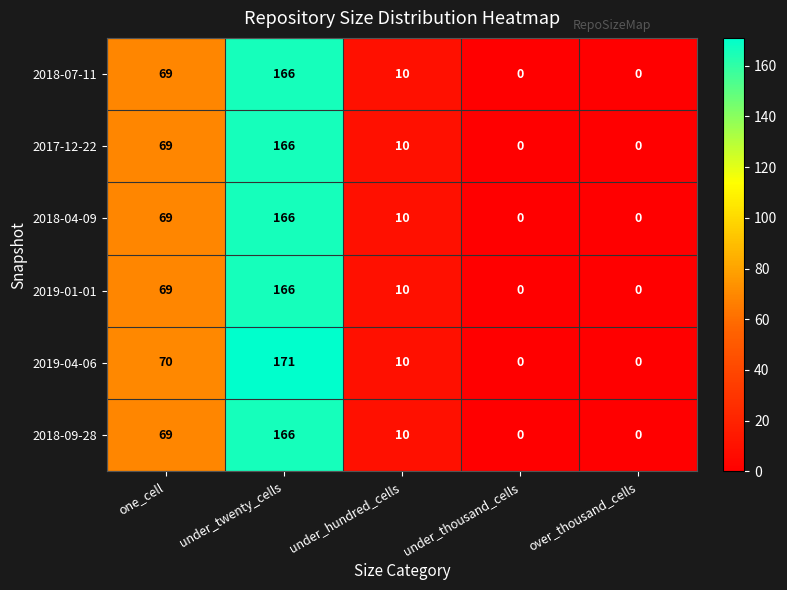

What is the difference between the highest and lowest values at one_cell?

1